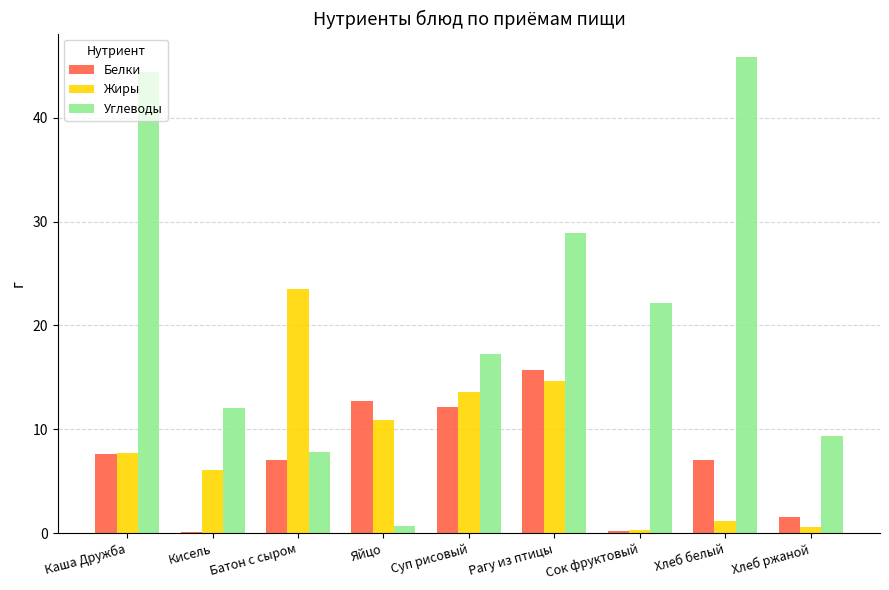

Between Суп рисовый and Хлеб белый, which series saw the biggest shift?

Углеводы